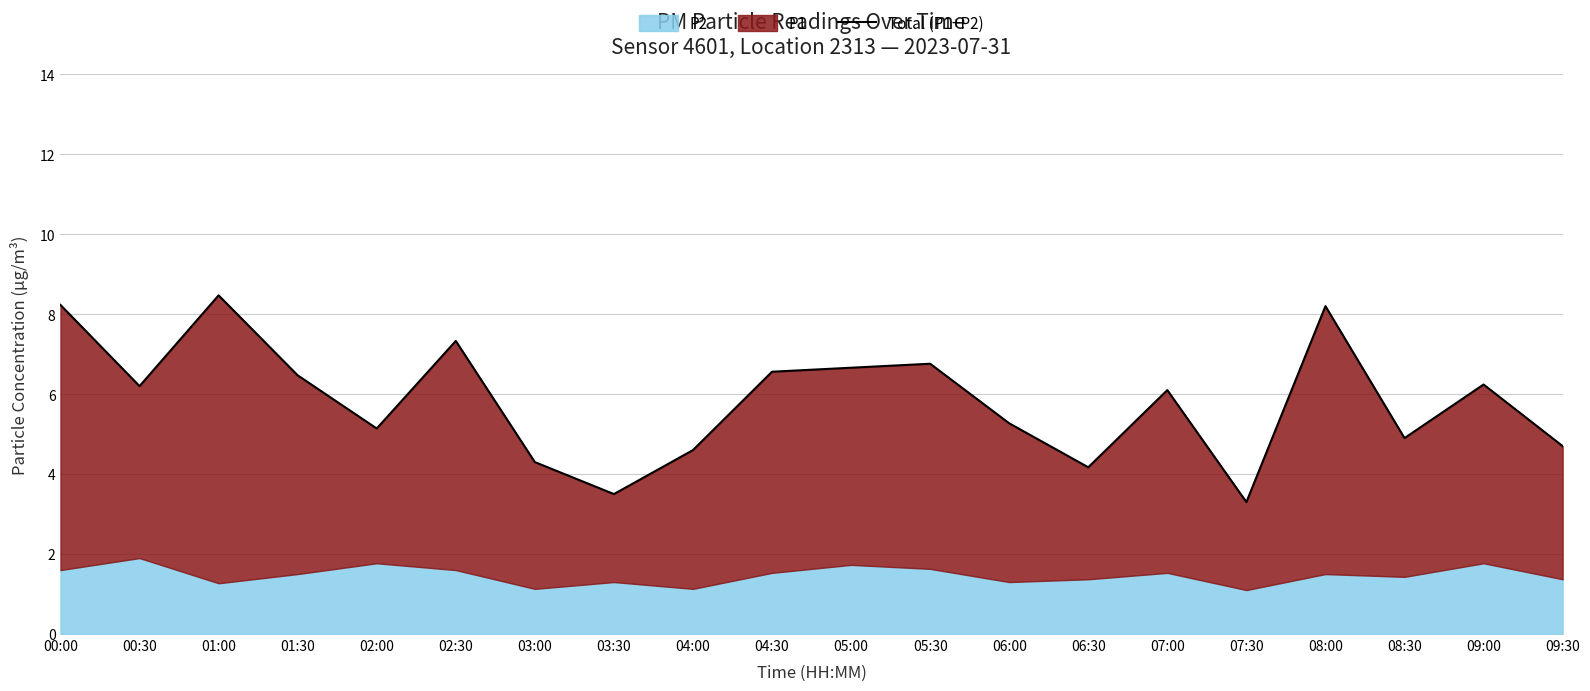

How many values exceed 6?

11